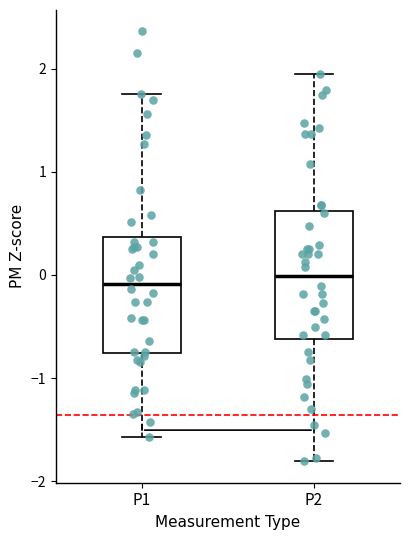

Reading left to right, transcribe this box plot: for each box, give where its median line is, the range the box spans, and where its two whiskers end, as read against the y-axis. The values are not printed on the chart, so give them approximately, as read against the axis.

P1: median -0.1, box -0.8 to 0.4, whiskers -1.6 to 1.8
P2: median 0.0, box -0.6 to 0.6, whiskers -1.8 to 2.0